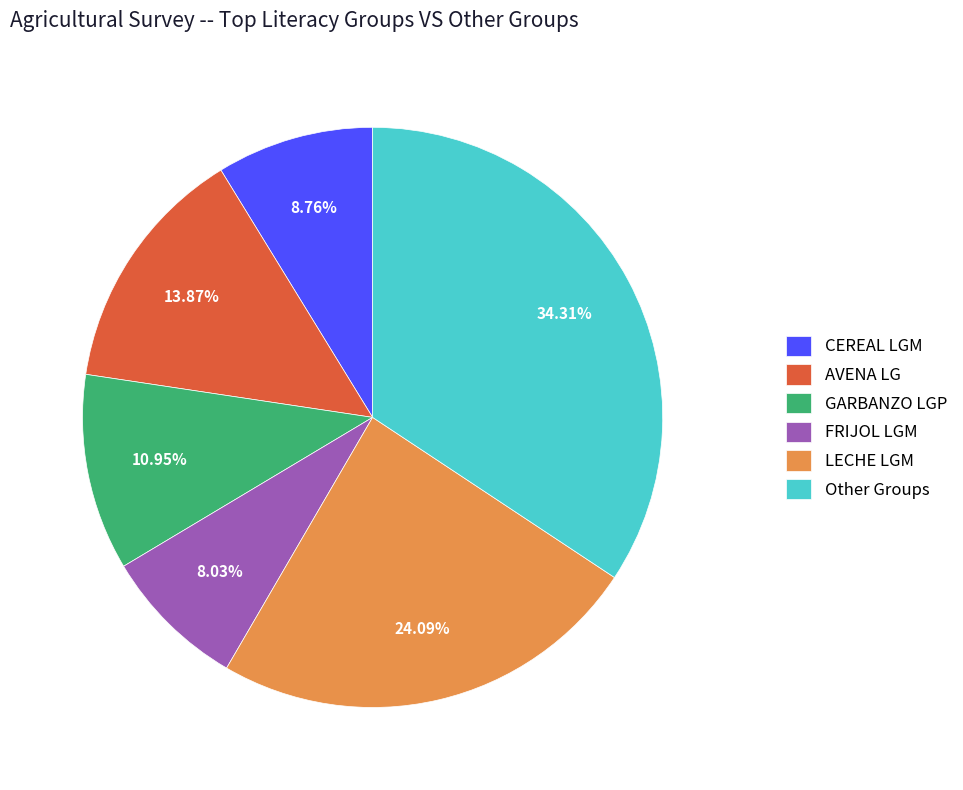

Do Other Groups and LECHE LGM together represent more than half of the pie?

Yes